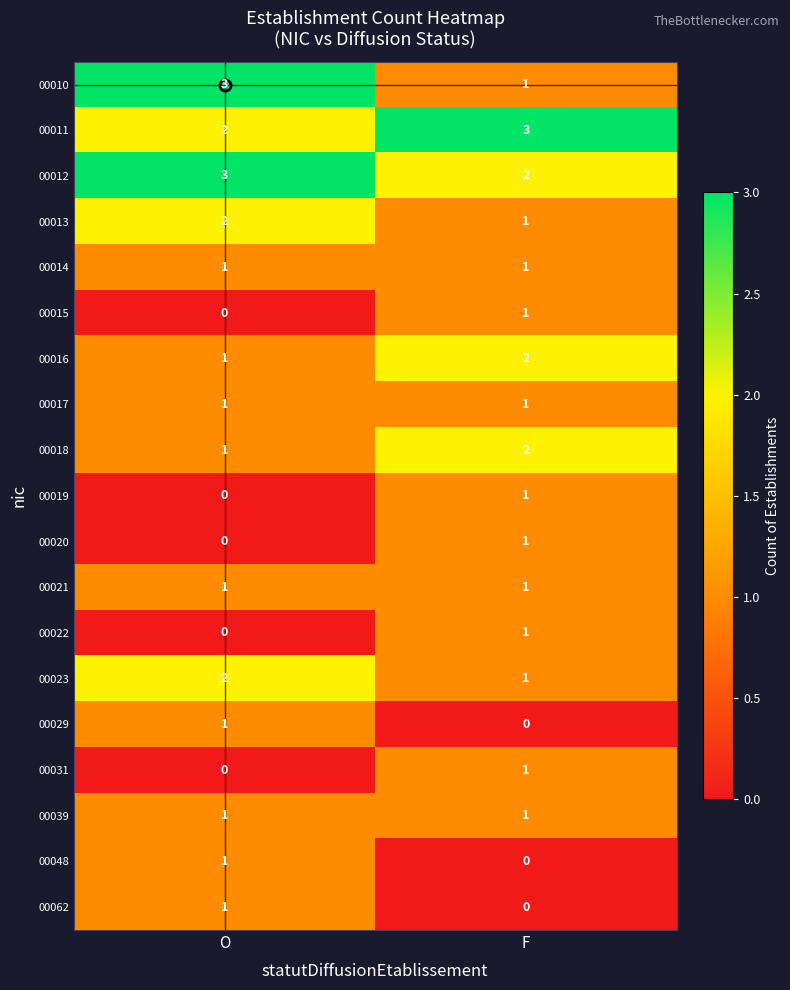

What is the total value across all series at O?

21